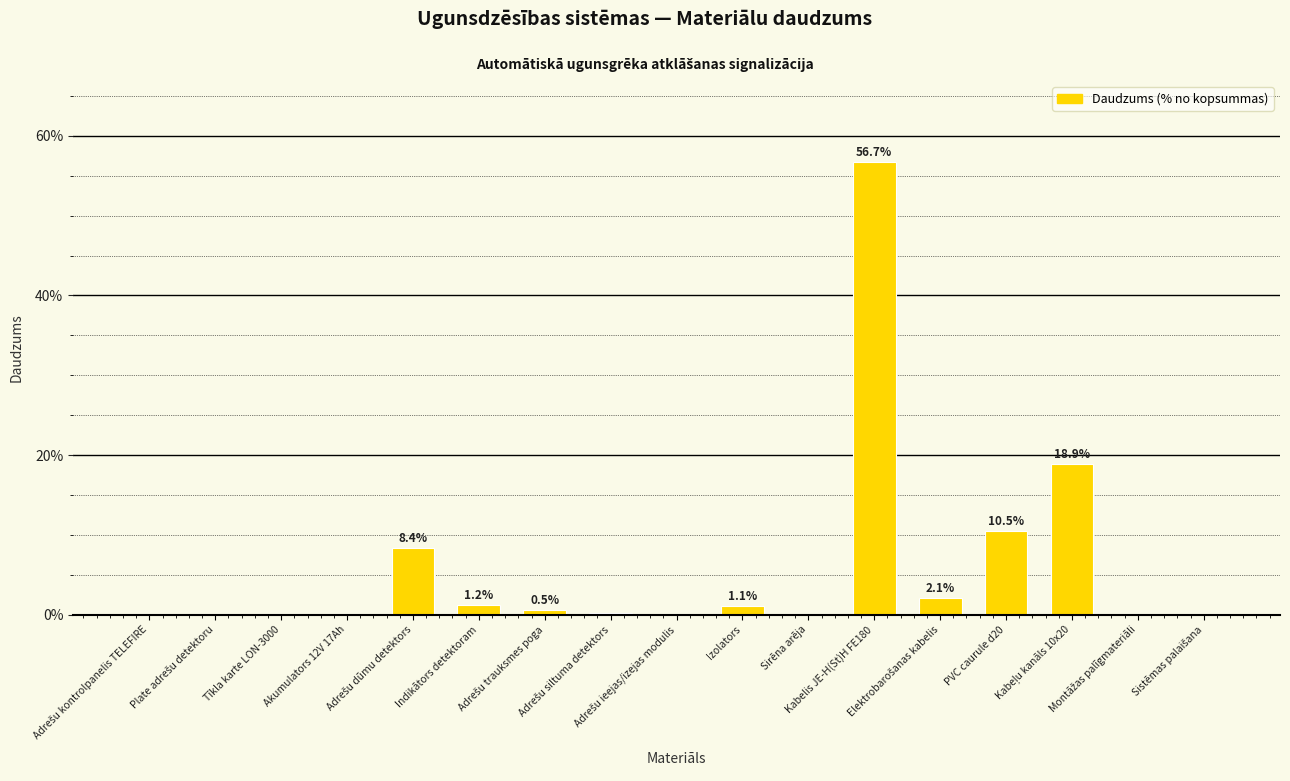

What is the greatest value displayed?

56.7